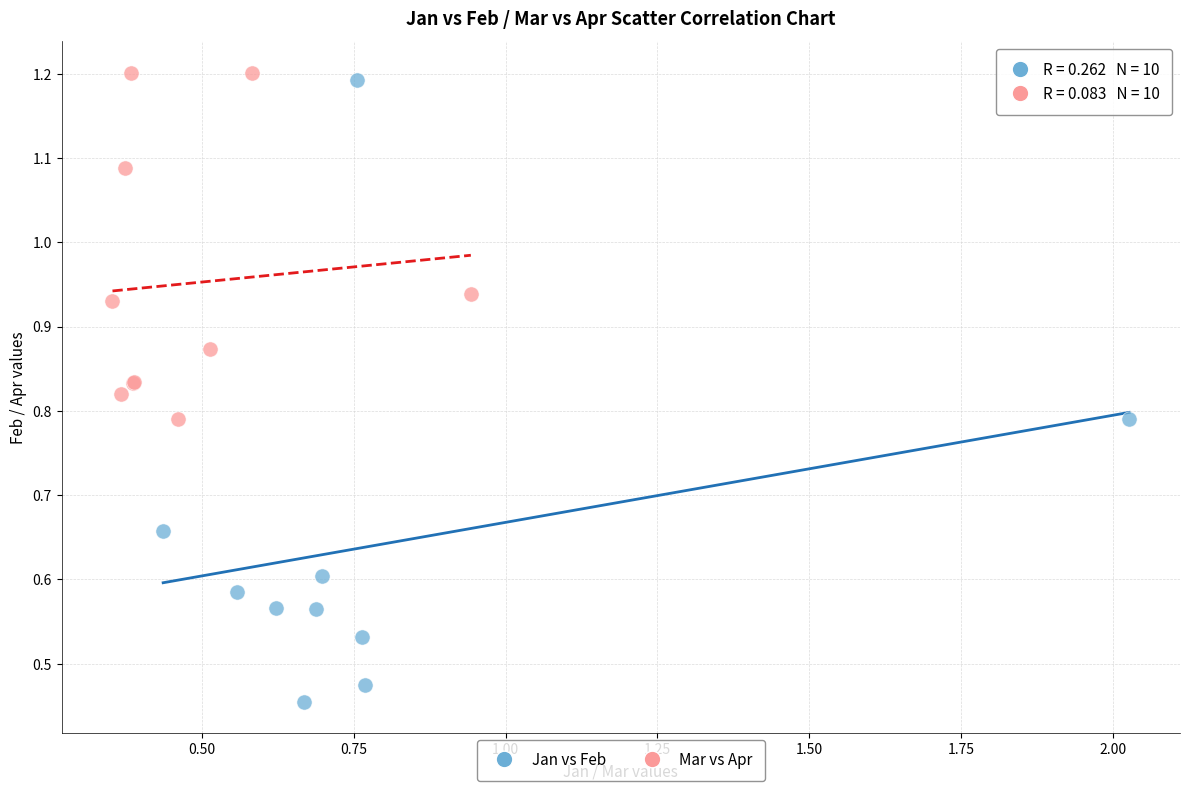

Which series reaches the minimum Y coordinate?

Jan vs Feb